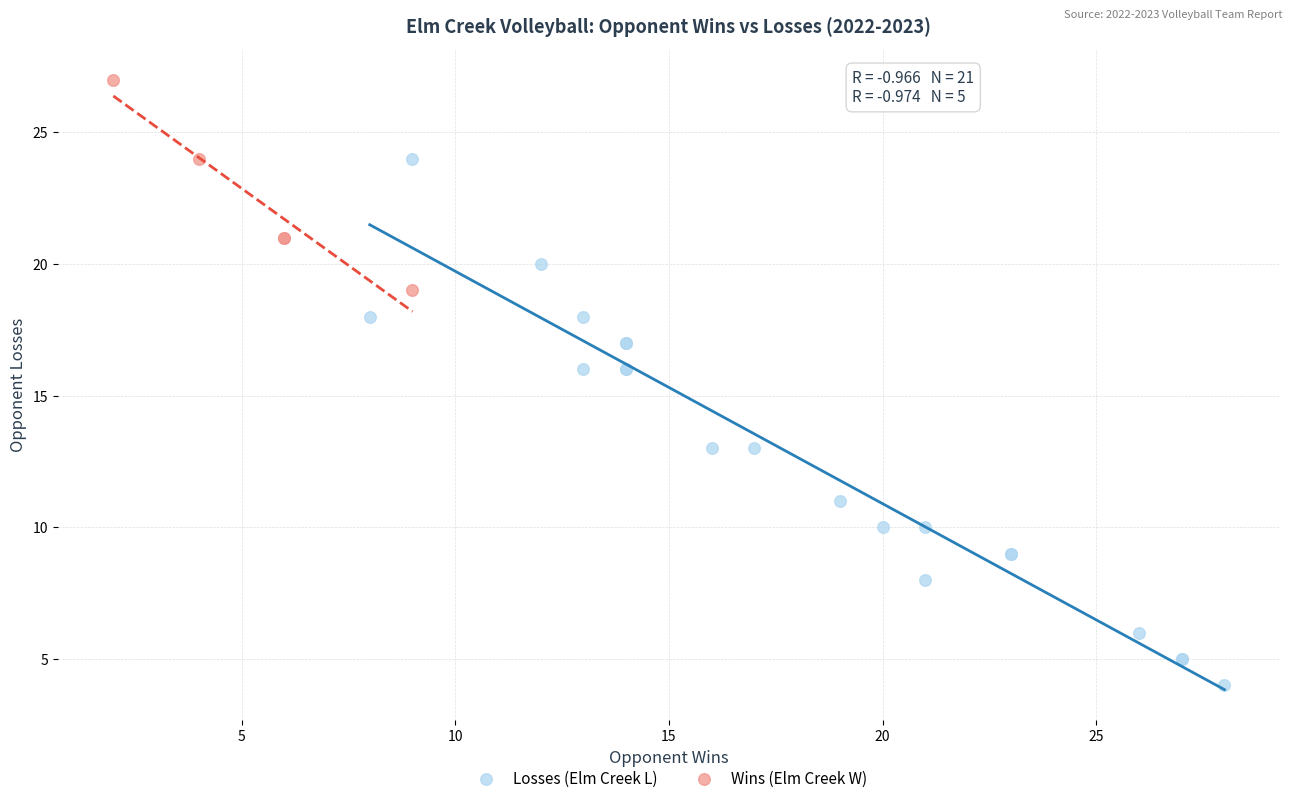

What are all the series names shown in the legend?

Losses (Elm Creek L), Wins (Elm Creek W)